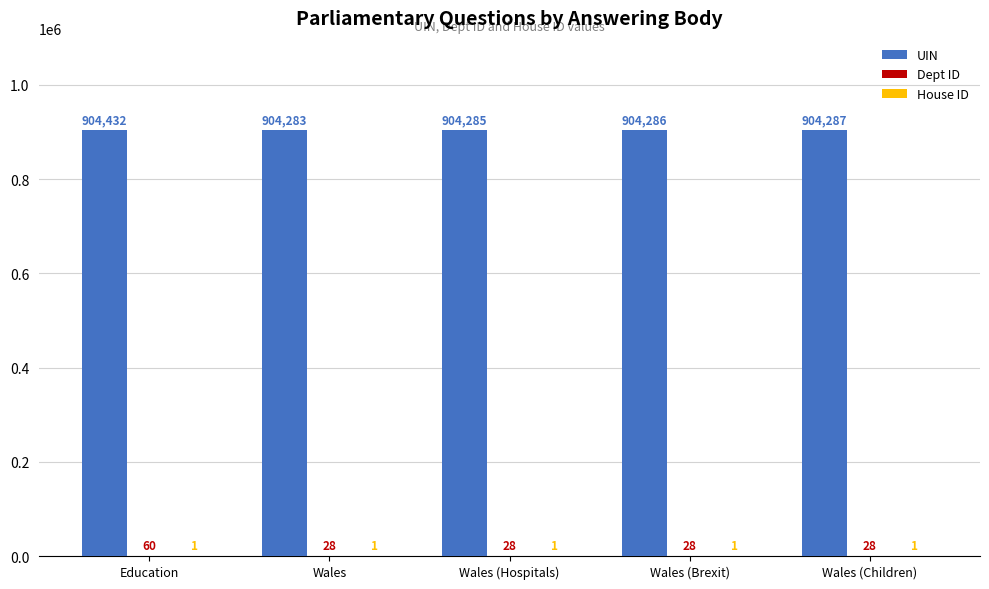

Which series has the widest spread of values?

UIN